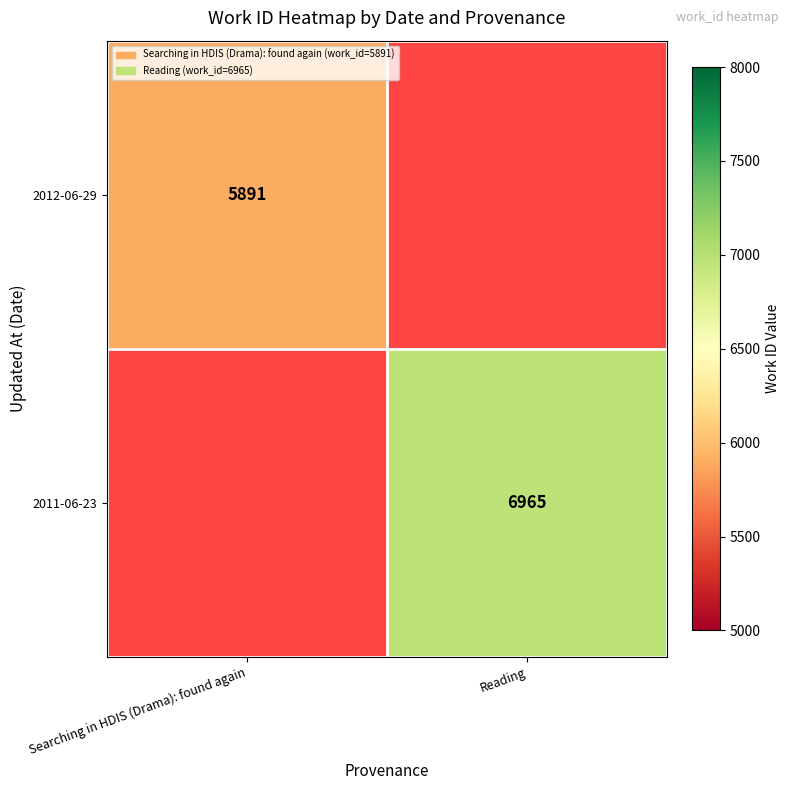

The 2012-06-29 series shows 1337 at Searching in HDIS (Drama): found again. True or false?

False